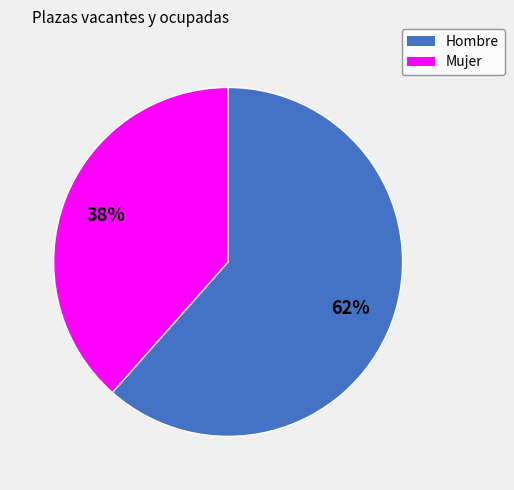

Which slice is the smallest?

Mujer